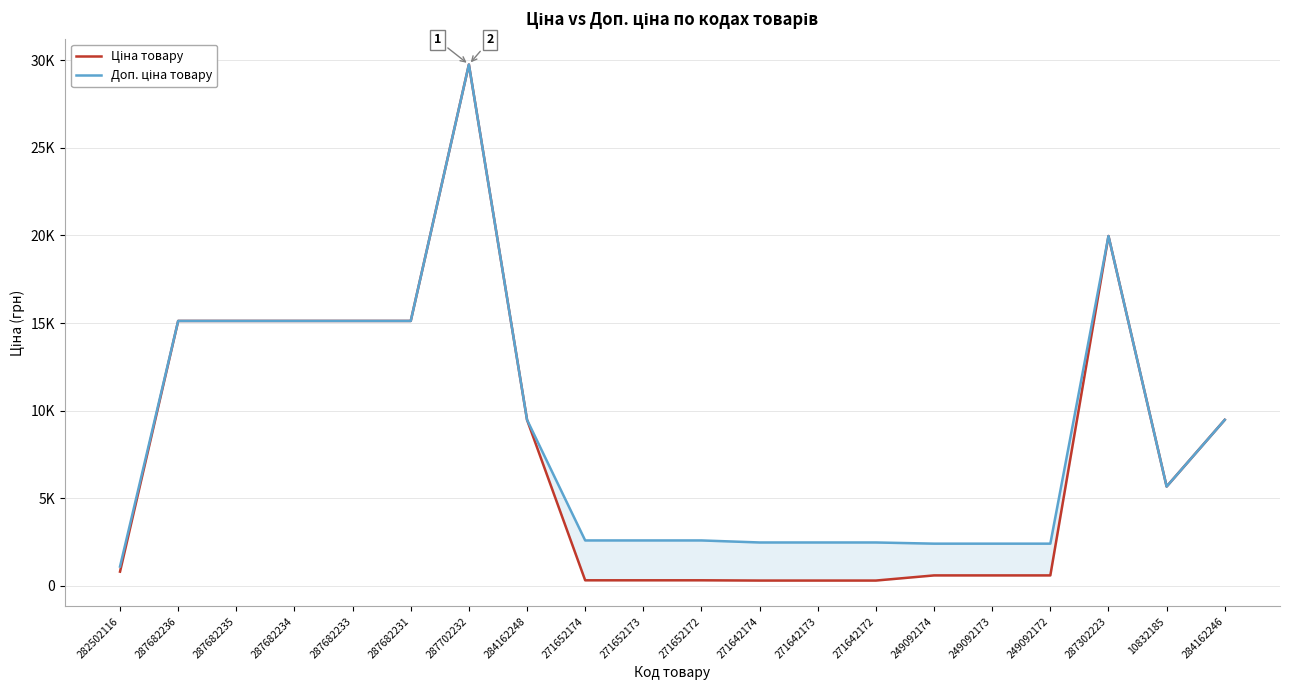

Rank the series by their average value, from highest to lowest.

Доп. ціна, Ціна